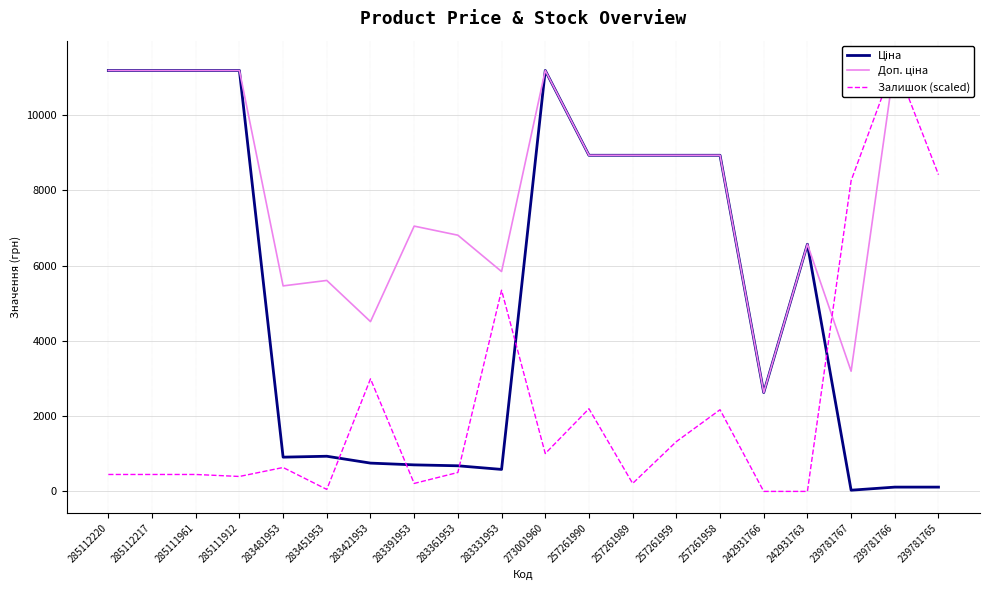

Between 242931763 and 242931766, which is larger?

242931763